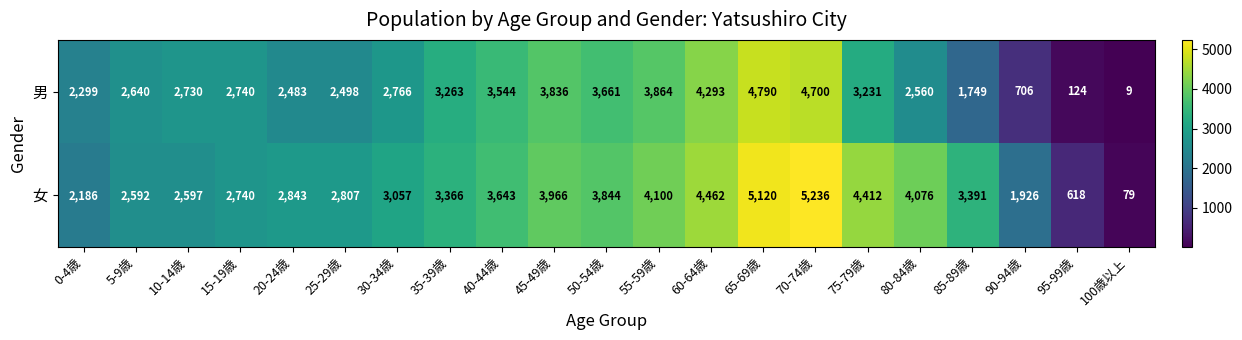

At which category is the sum across all series the highest?

70-74歳